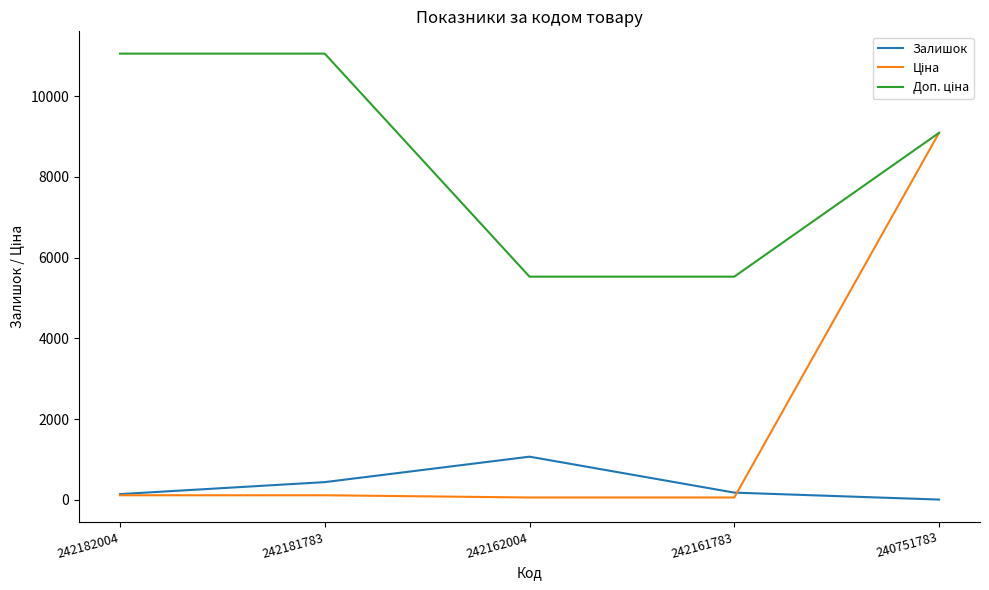

How many interior local peaks does the Залишок series have?

1